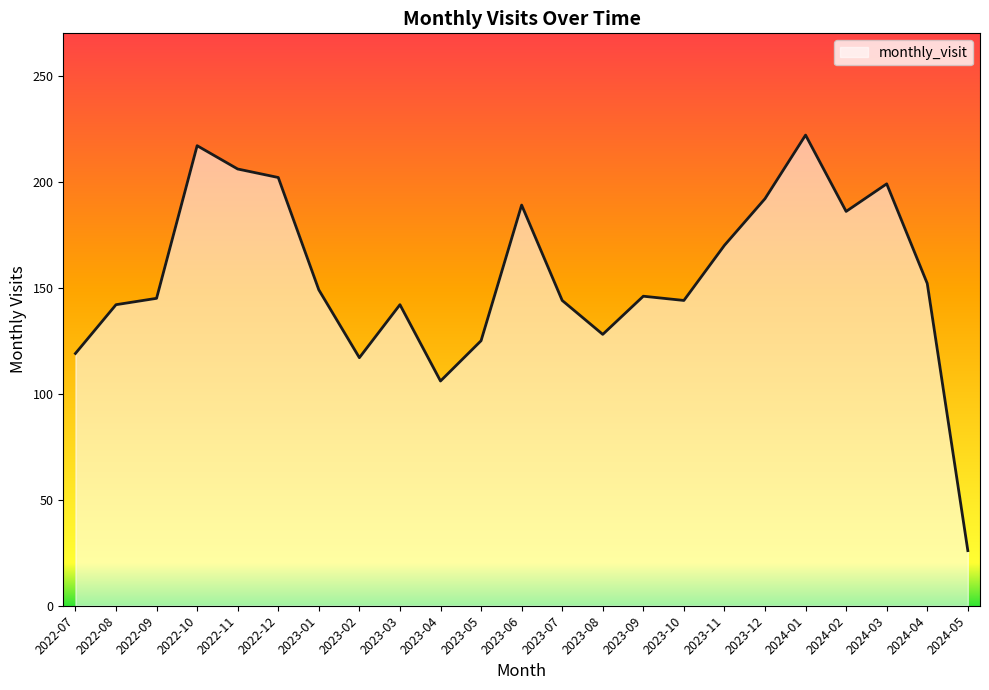

What position from the right is 2022-10?

20